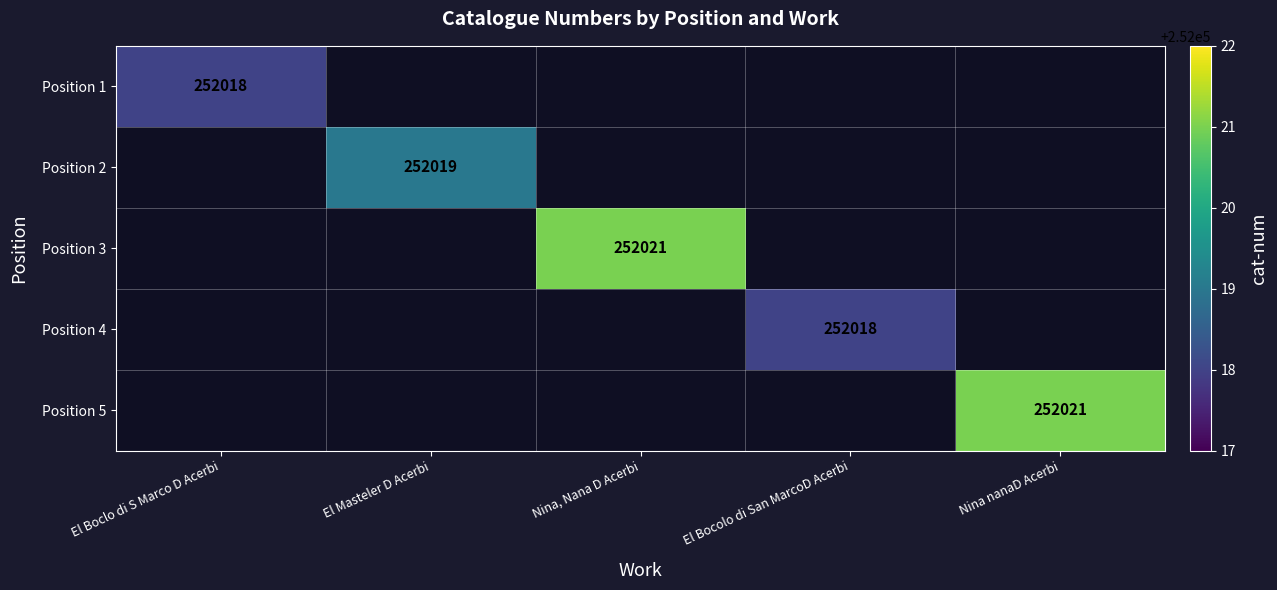

How many distinct data groups are displayed?

5